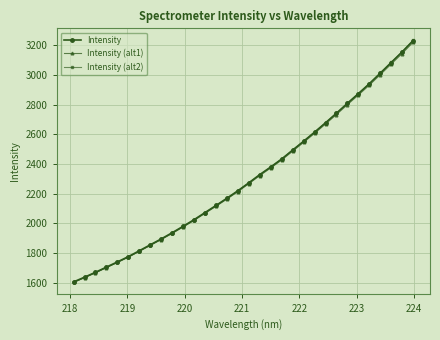

What is the value of the Intensity (alt1) point at the 8th from the left?

1850.5